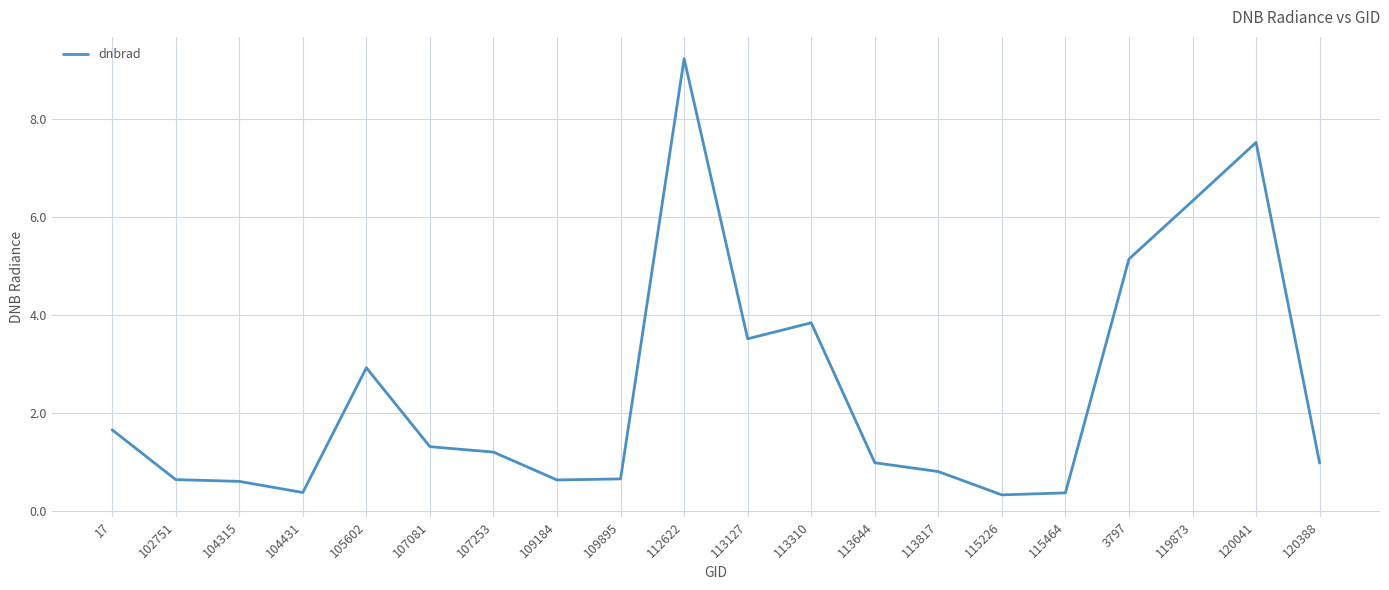

What is the difference between the values at 105602 and 109895?

2.3